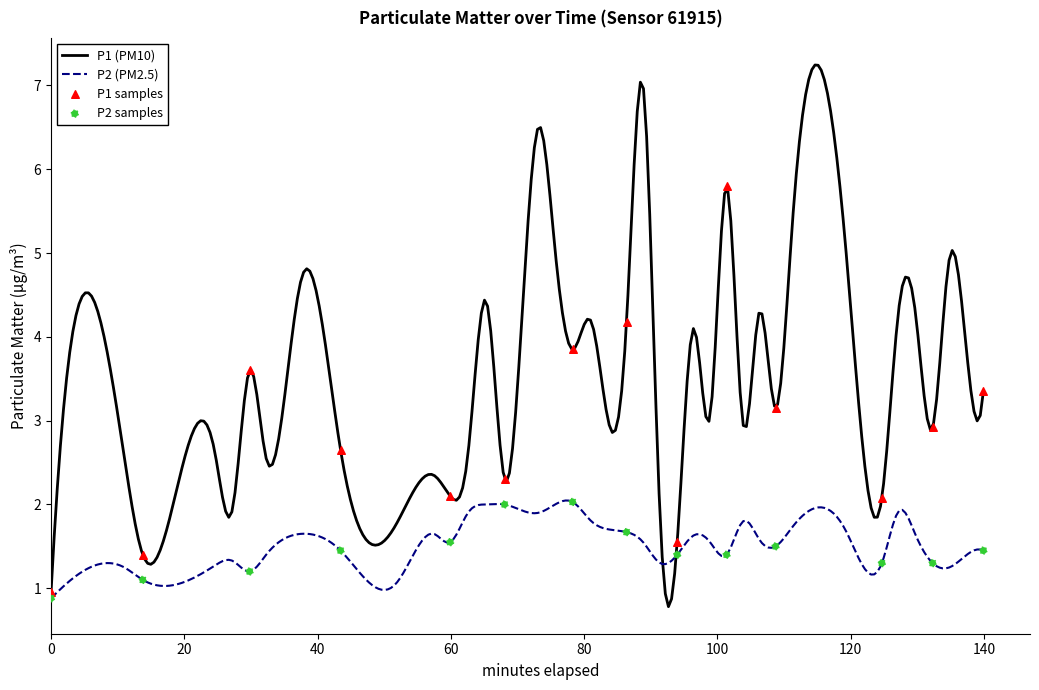

Which series has the largest total across all categories?

P1